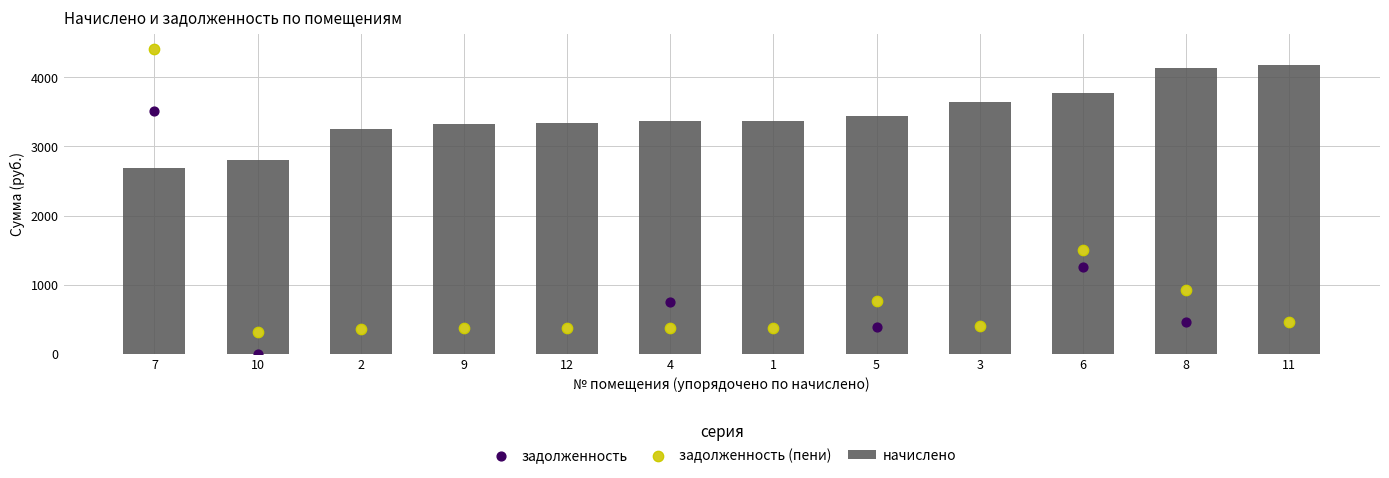

At which category is the sum across all series the highest?

7